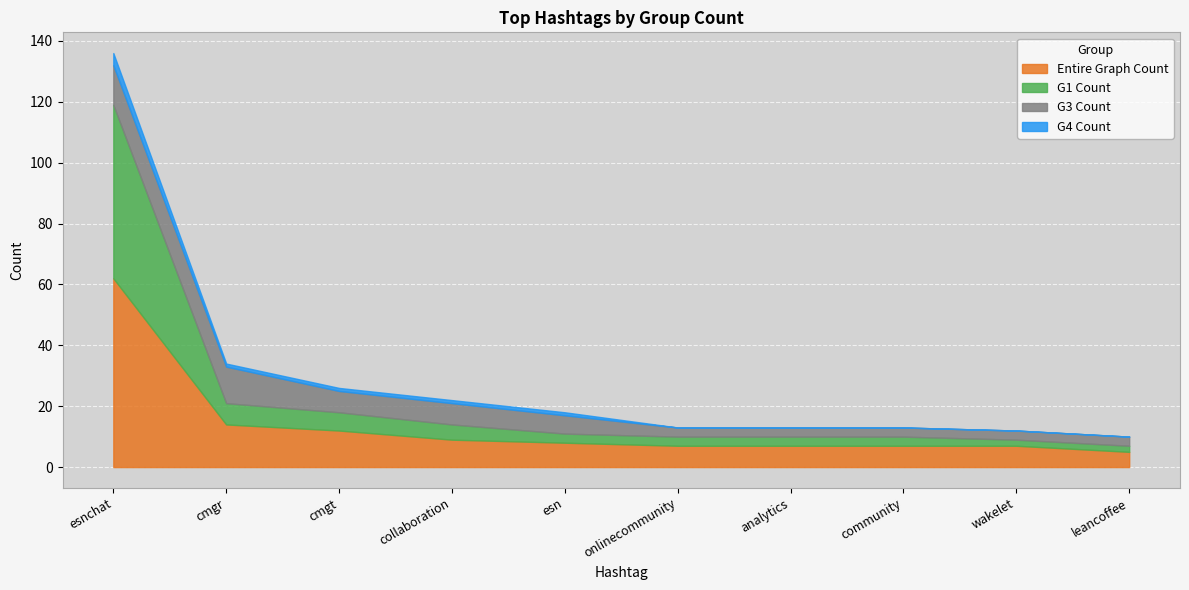

Where does the G4 Count series first go above 1?

esnchat